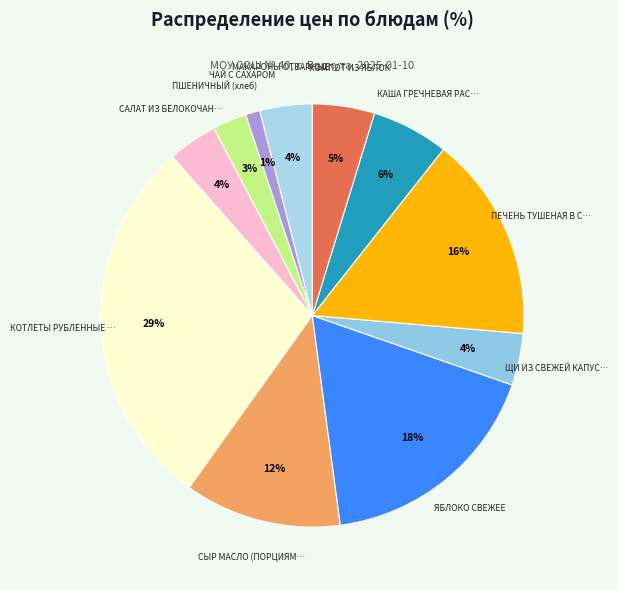

Count the number of slices in the pie.

11